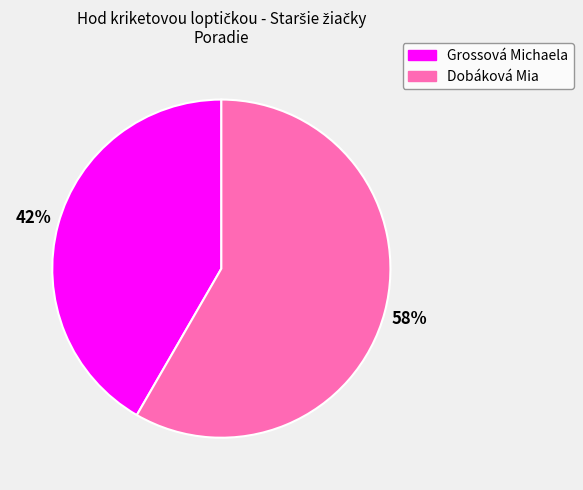

Count the number of slices in the pie.

2